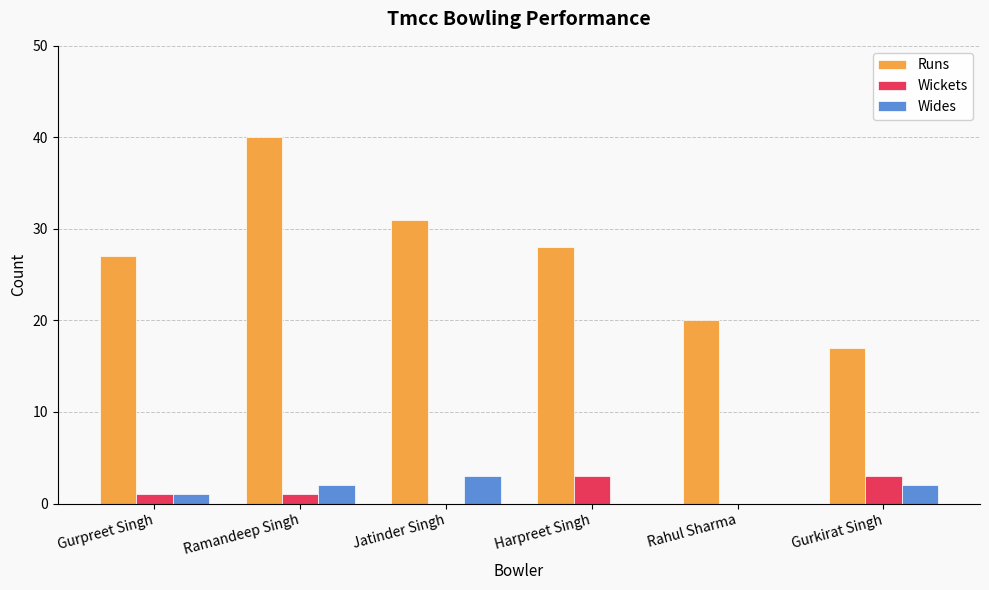

Which series has the widest spread of values?

Runs